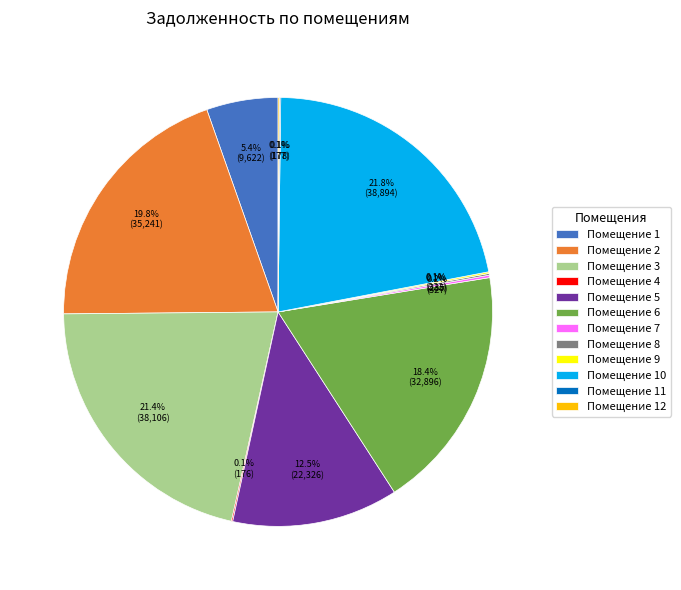

Which has a higher value, Помещение 10 or Помещение 1?

Помещение 10